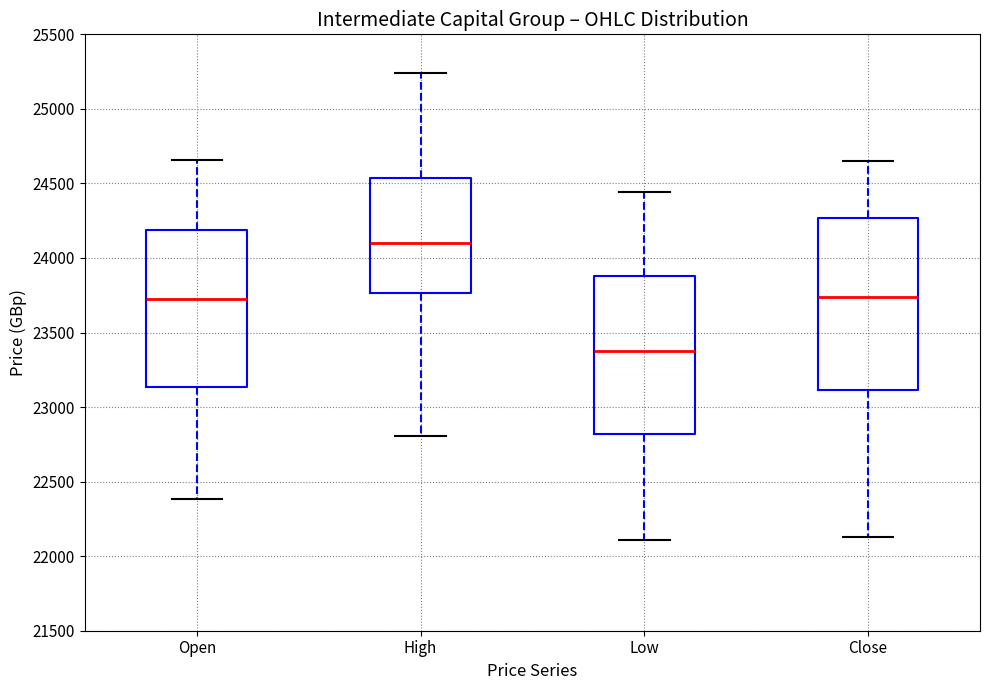

Reading left to right, read every box against the y-axis: the position of its median line, the range the box covers, and the ends of its whiskers. The values are not printed on the chart, so give them approximately, as read against the axis.

Open: median 23750, box 23150 to 24200, whiskers 22400 to 24650
High: median 24100, box 23750 to 24550, whiskers 22800 to 25250
Low: median 23400, box 22800 to 23900, whiskers 22100 to 24450
Close: median 23750, box 23100 to 24250, whiskers 22150 to 24650